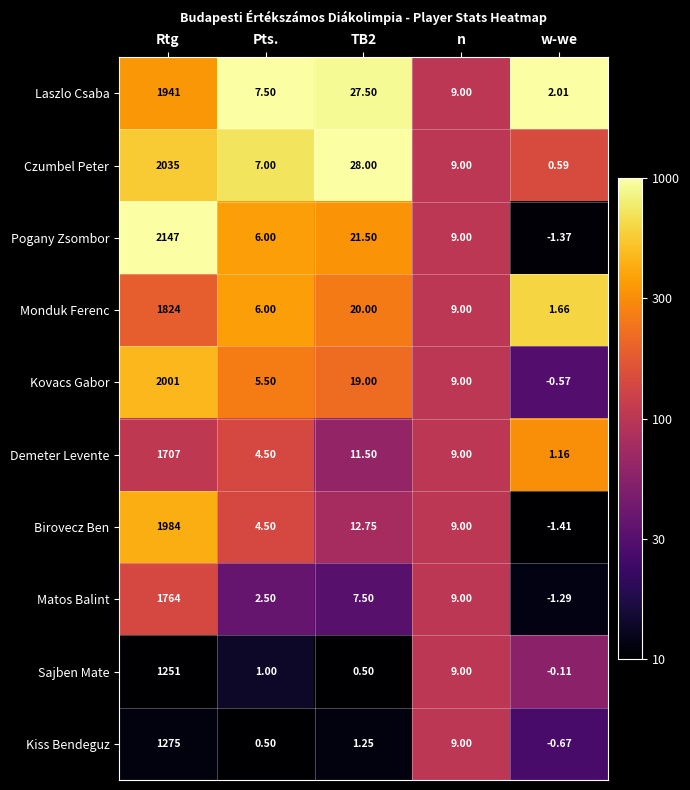

At which category is the sum across all series the highest?

Rtg